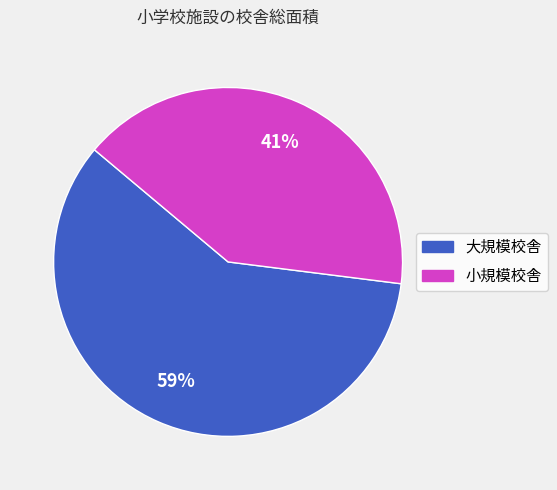

To the nearest percent, what is the average slice percentage?

50%